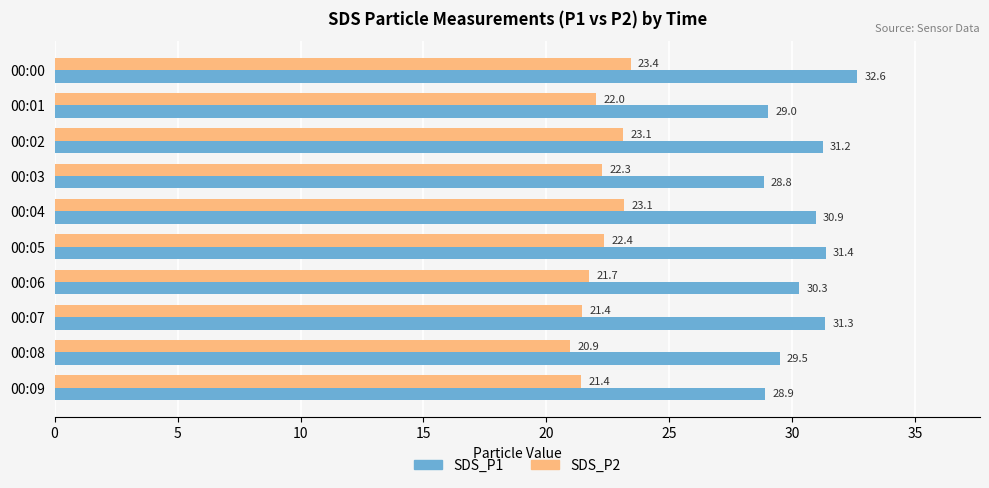

Rank the series at 00:06 from lowest to highest value.

SDS_P2, SDS_P1